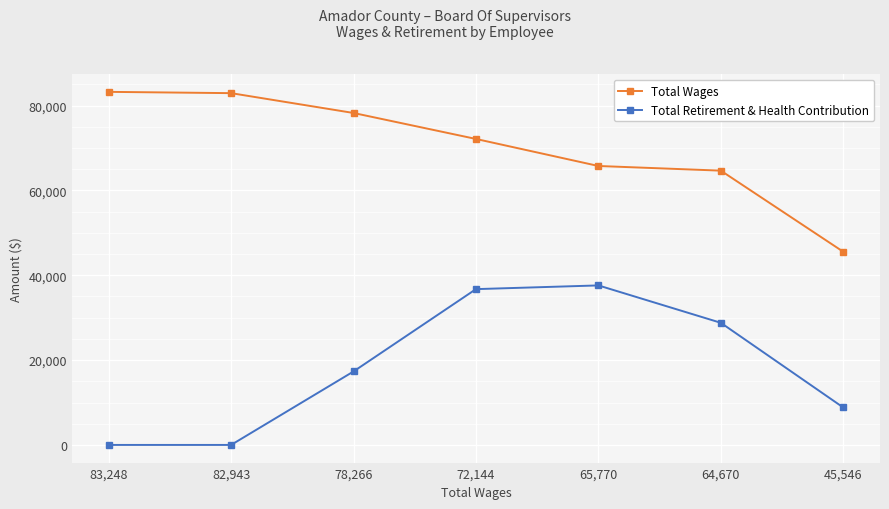

The value of Total Wages at 82,943 is 82943. True or false?

True